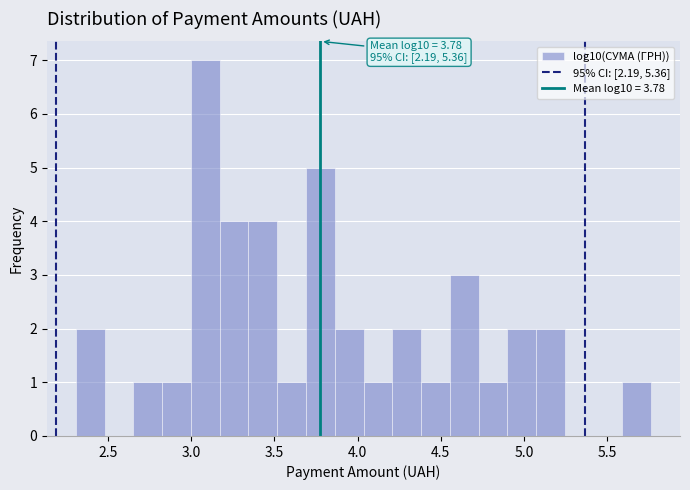

Read against the x-axis, roughly where is the centre of the tallest bar?

3.10